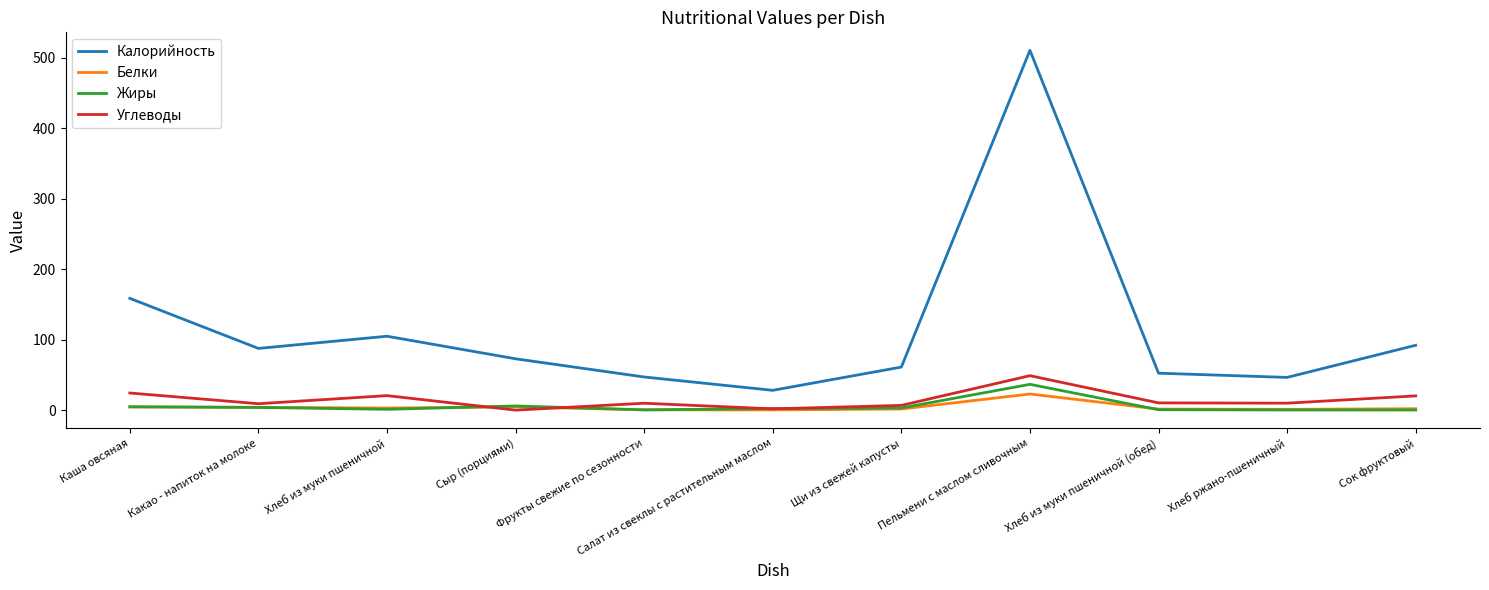

Which series has the widest spread of values?

Калорийность